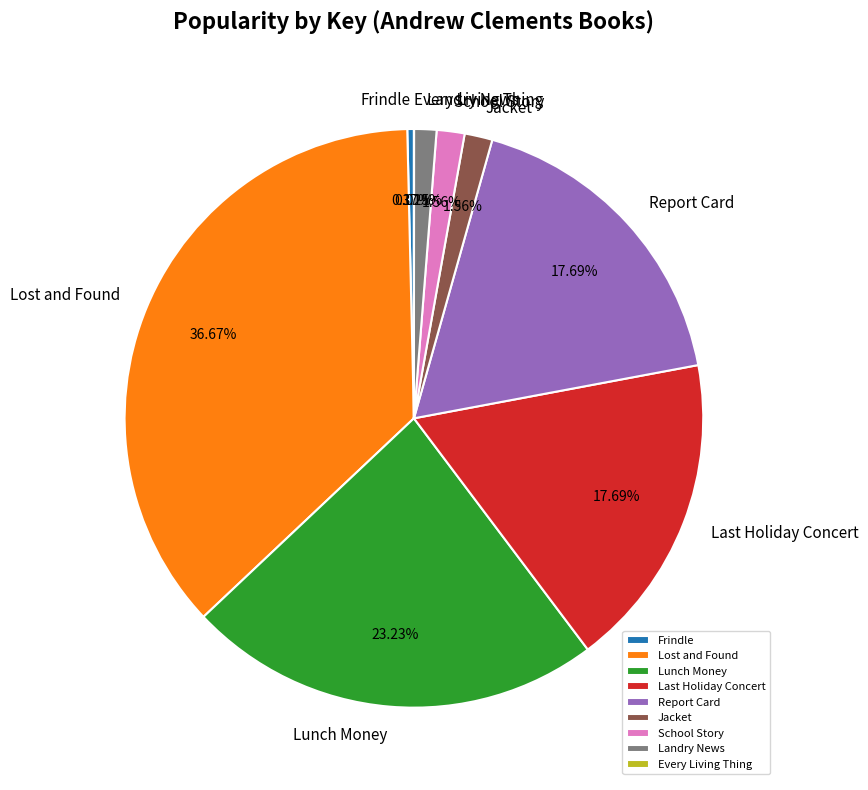

What is the ratio of the value at Jacket to the value at Landry News?

1.2